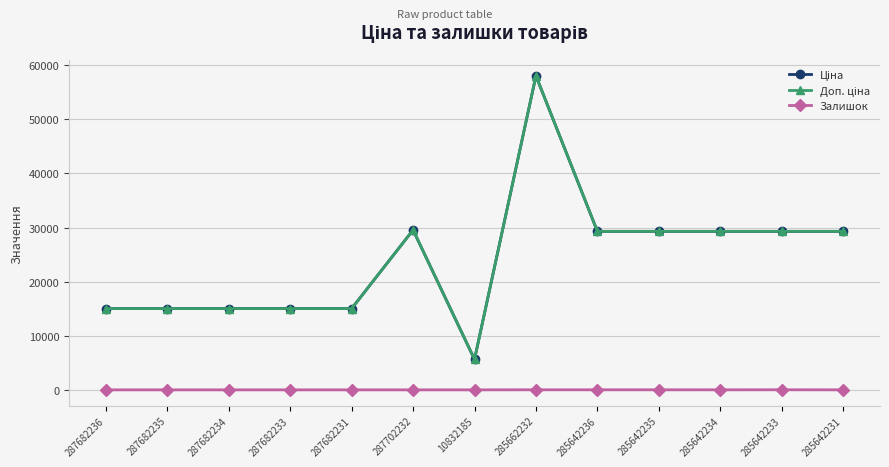

Does the chart have visible grid lines?

Yes